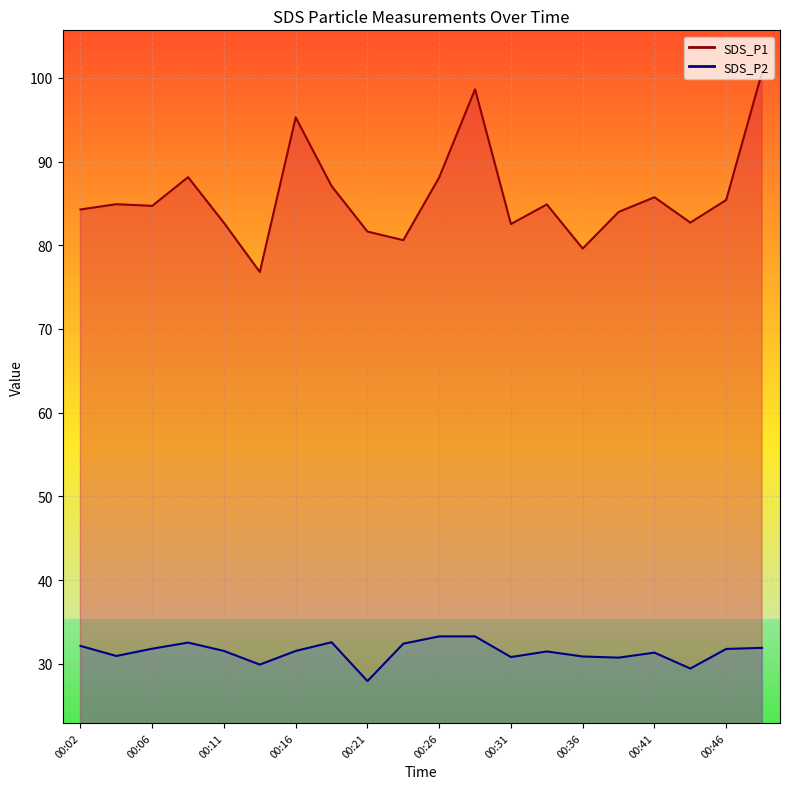

What is the total value across all series at 00:41?

117.1